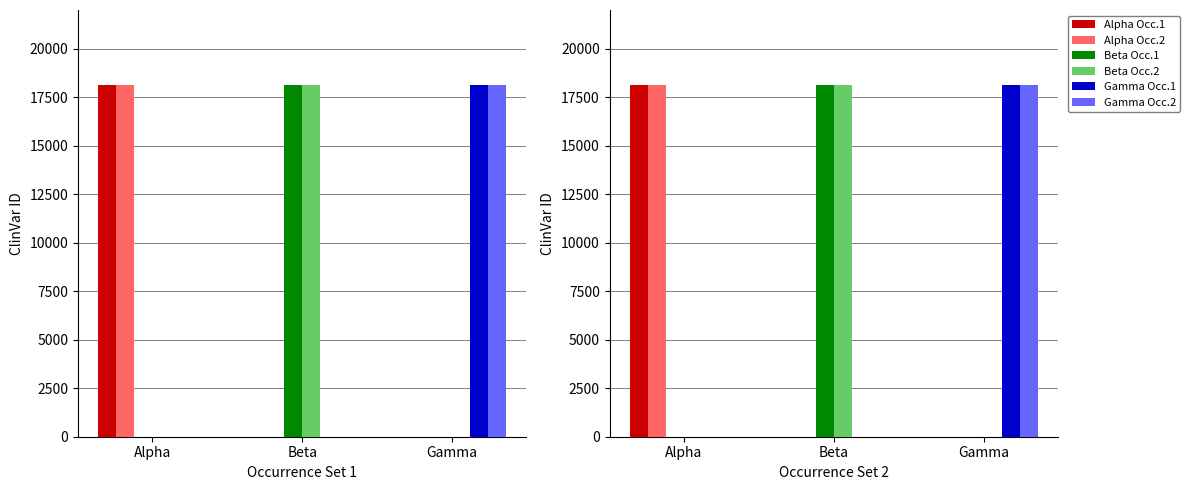

Which series has the largest range (max minus min)?

Alpha Occ.1